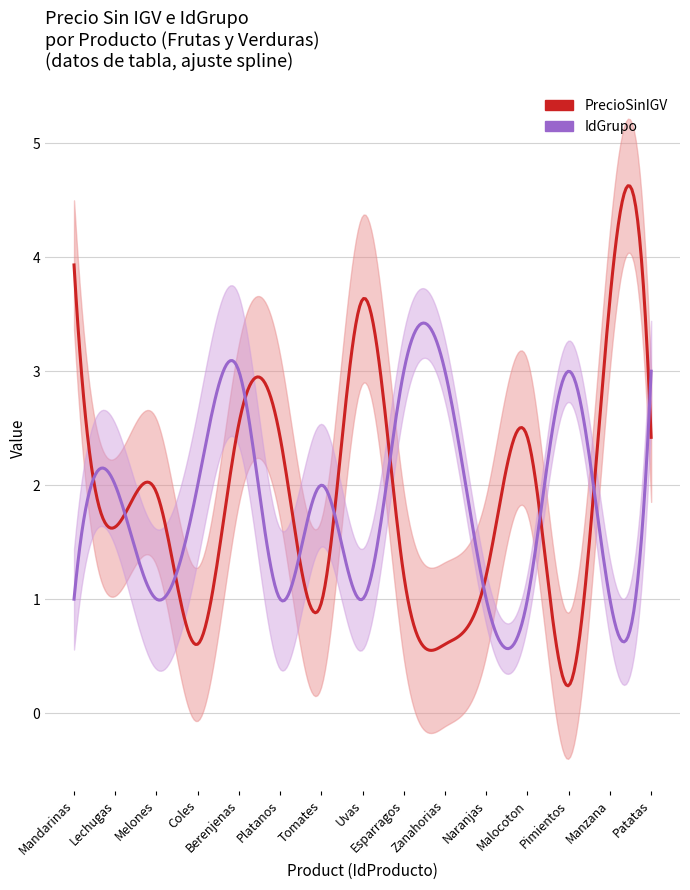

What is the difference between the IdGrupo values at 7 and 9?

1.0